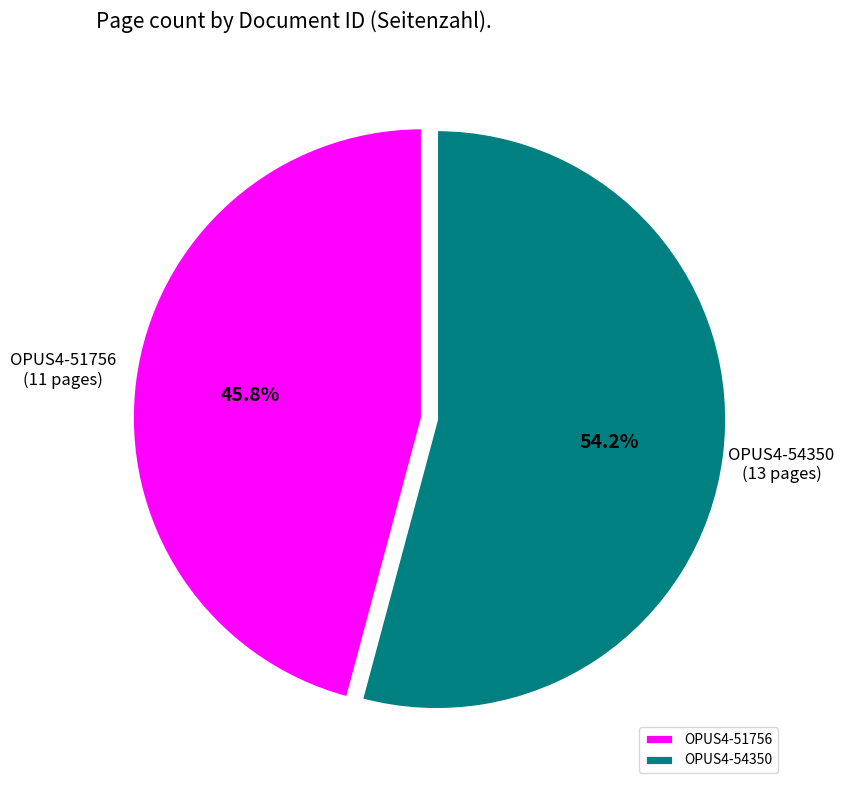

What percentage do OPUS4-54350 and OPUS4-51756 together represent?

100.0%